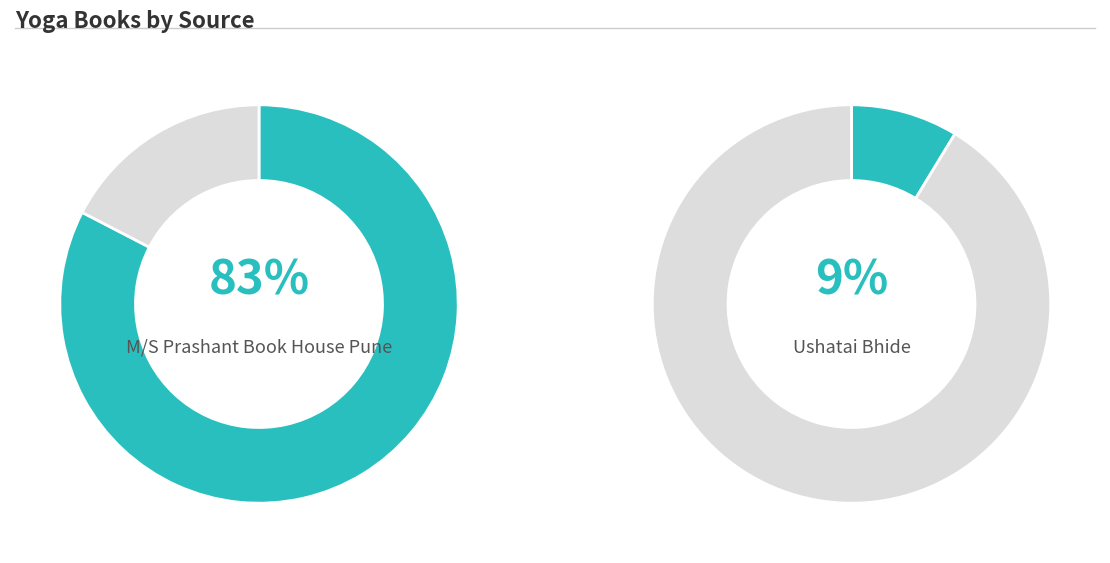

Rank the categories by value from lowest to highest.

Seetaramji Mundada, B P Bandgar, Solapur., Ushatai Bhide, M/S Prashant Book House Pune